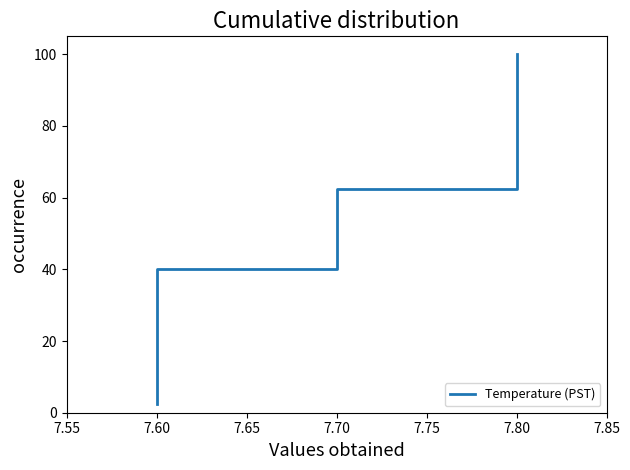

True or false: the data shows 20.0 at 7.60.

True